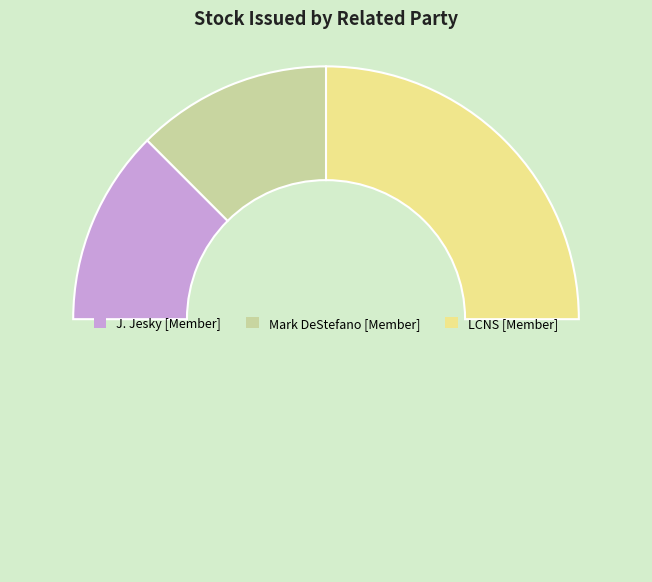

Count the number of slices in the pie.

4